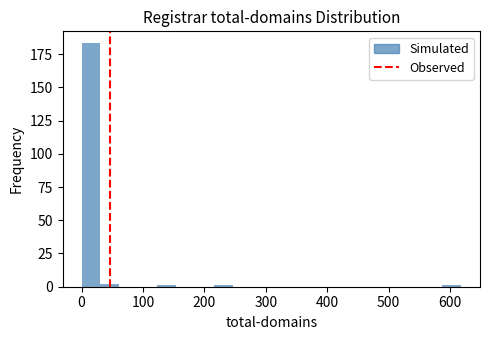

Read against the x-axis, roughly where is the centre of the tallest bar?

20